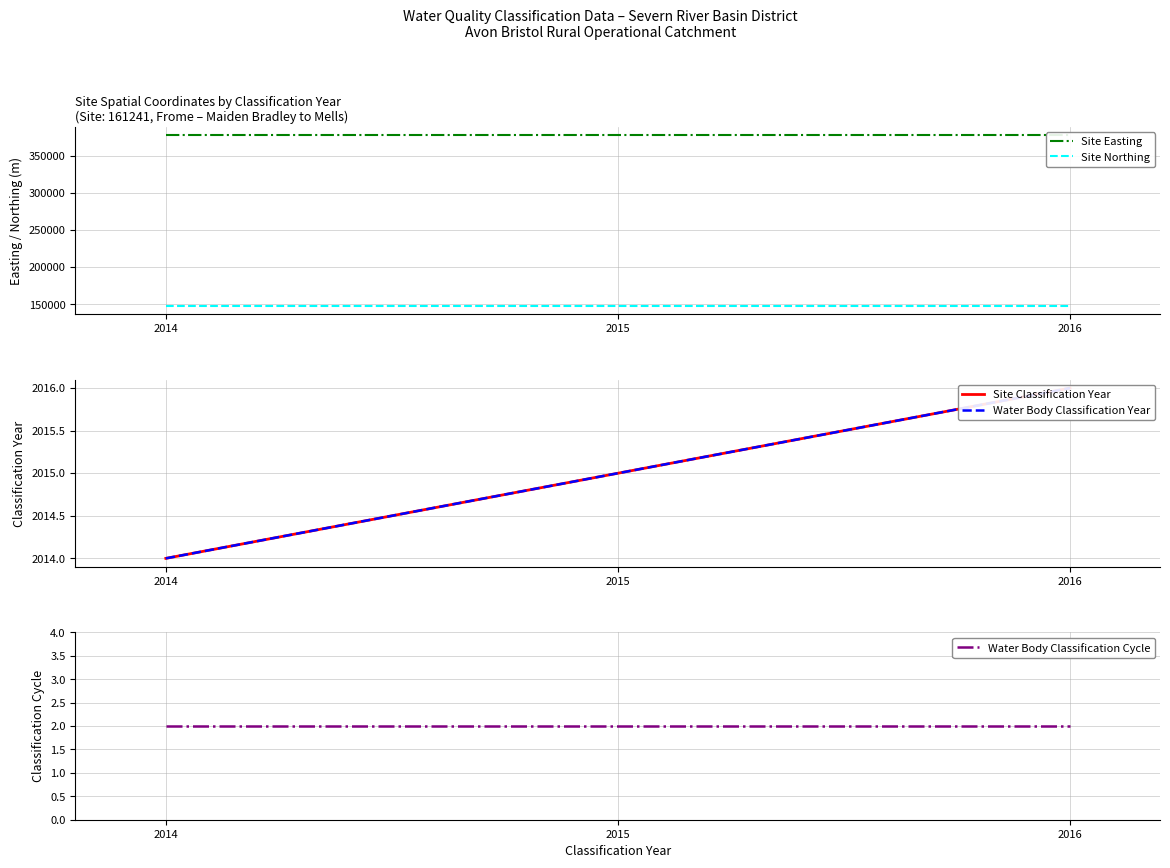

What is the total value across all series at 2016?

530120